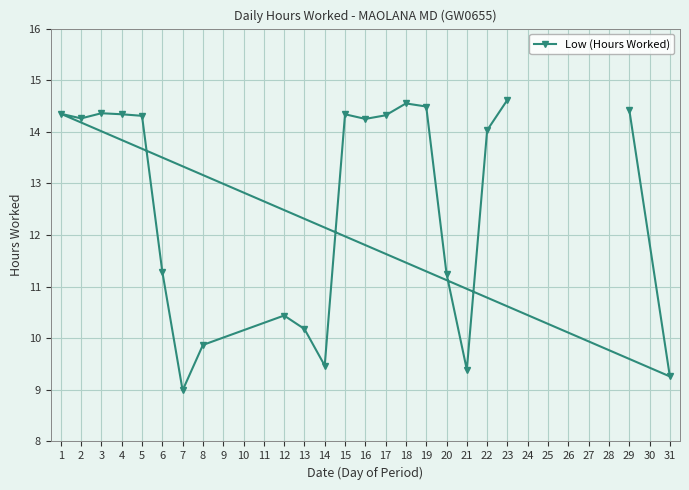

What is the difference between the maximum and minimum values?

5.6